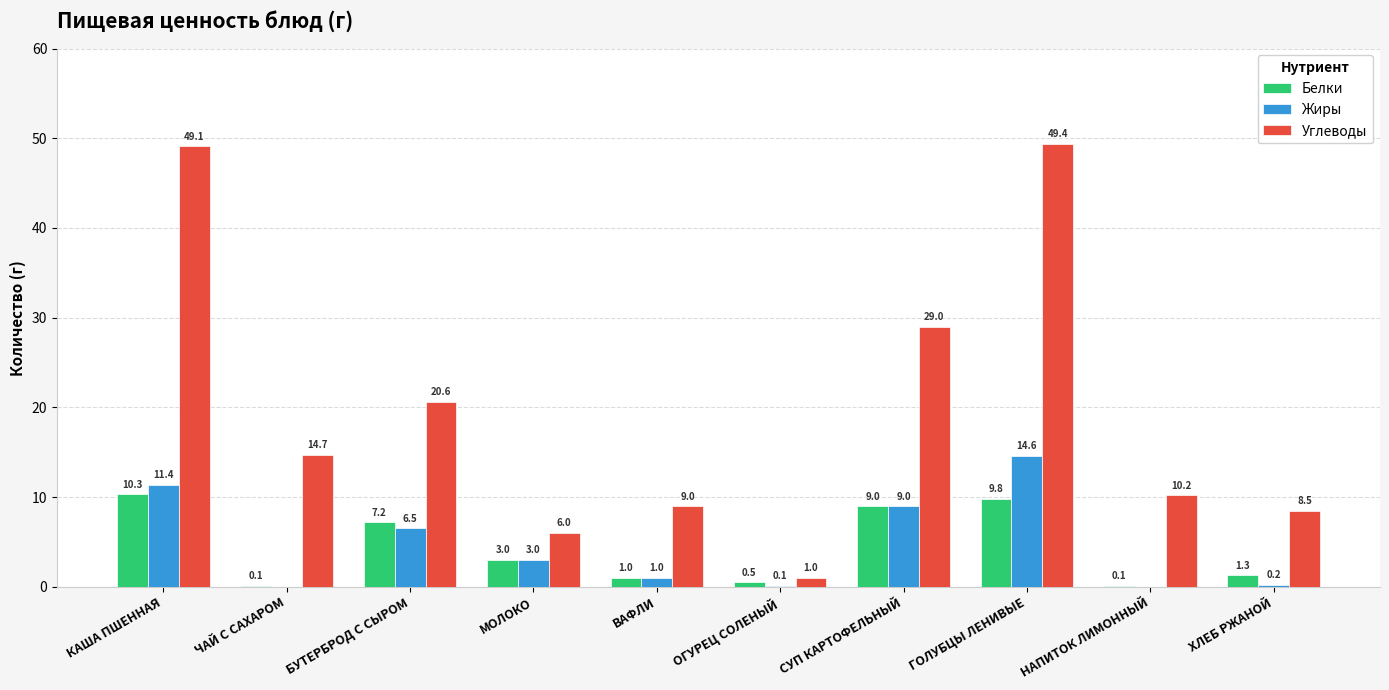

What is the sum of the Белки values at МОЛОКО and СУП КАРТОФЕЛЬНЫЙ?

12.0